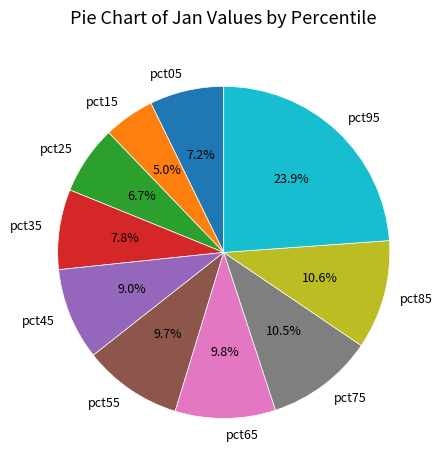

Is there any slice that represents more than half of the pie?

No